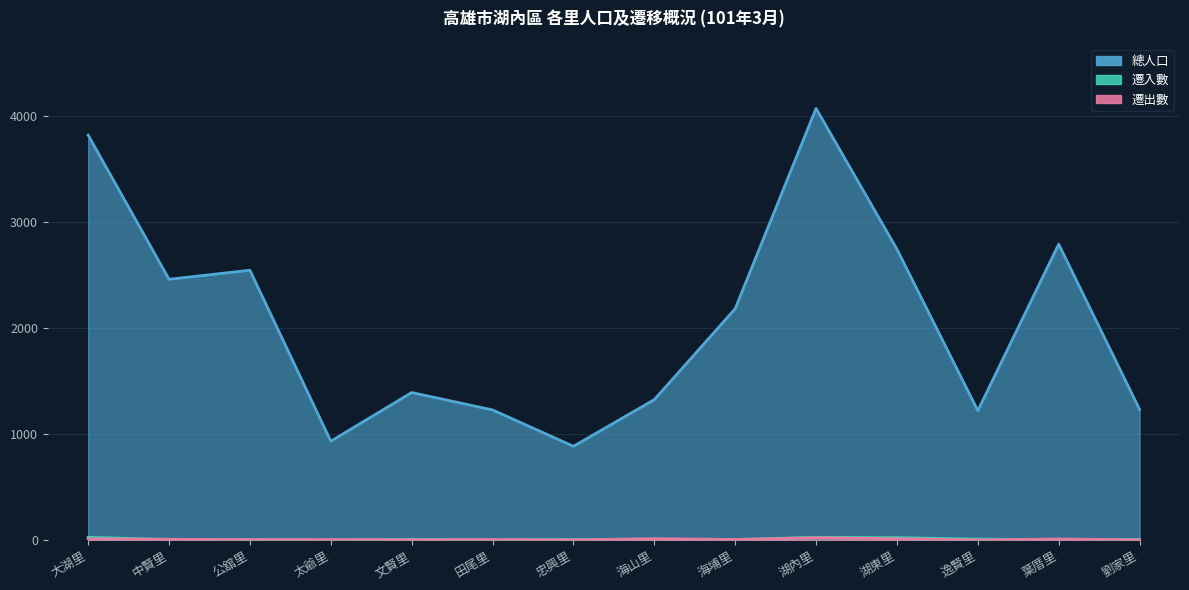

Reading left to right, extract all data points from this chart.

總人口: 大湖里=3823	中賢里=2463	公舘里=2548	太爺里=935	文賢里=1394	田尾里=1230	忠興里=887	海山里=1327	海埔里=2185	湖內里=4075	湖東里=2747	逸賢里=1223	葉厝里=2794	劉家里=1235
遷入數: 大湖里=28	中賢里=8	公舘里=6	太爺里=1	文賢里=8	田尾里=2	忠興里=7	海山里=10	海埔里=7	湖內里=28	湖東里=25	逸賢里=11	葉厝里=5	劉家里=7
遷出數: 大湖里=13	中賢里=9	公舘里=6	太爺里=6	文賢里=5	田尾里=6	忠興里=4	海山里=15	海埔里=7	湖內里=24	湖東里=14	逸賢里=3	葉厝里=12	劉家里=4